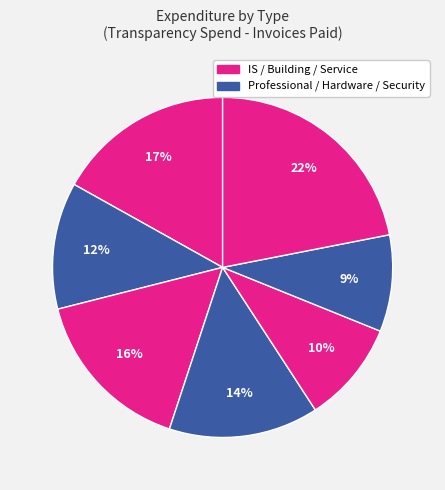

How many segments does this pie chart have?

7